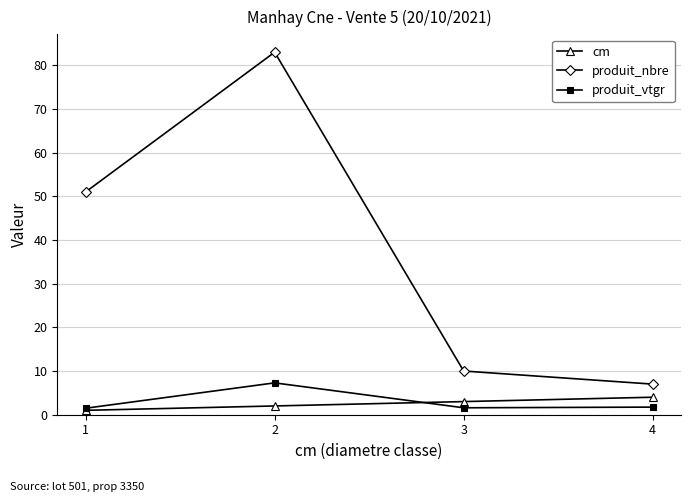

What is the difference between the produit_nbre values at 2 and 1?

32.0